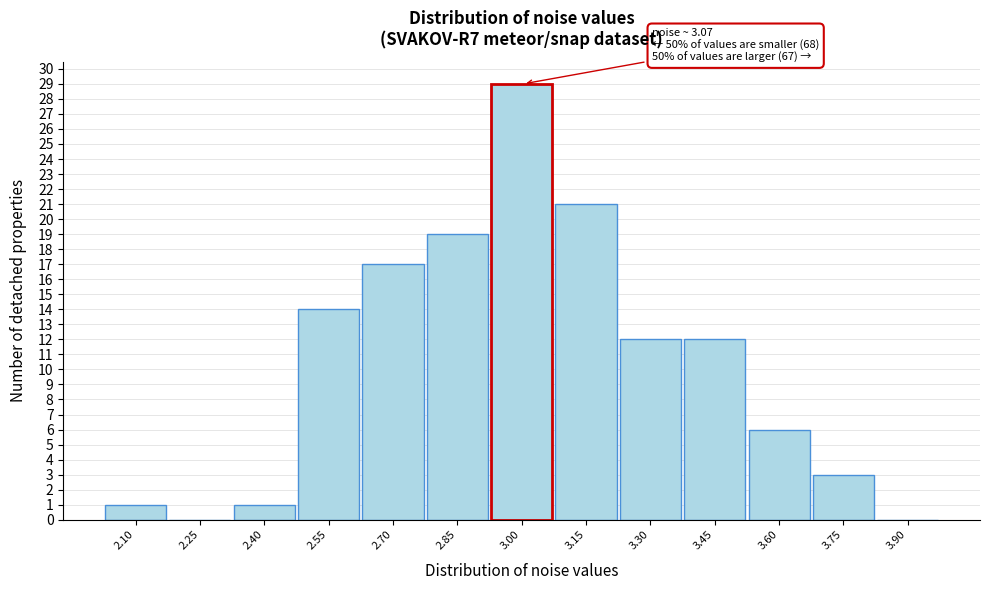

Reading right to left, list all the values displayed in this chart.

3.90=0	3.75=3	3.60=6	3.45=12	3.30=12	3.15=21	3.00=29	2.85=19	2.70=17	2.55=14	2.40=1	2.25=0	2.10=1